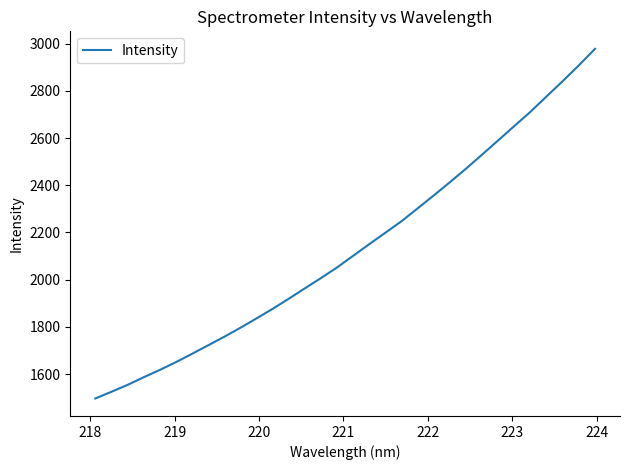

What is the smallest value displayed?

1496.7